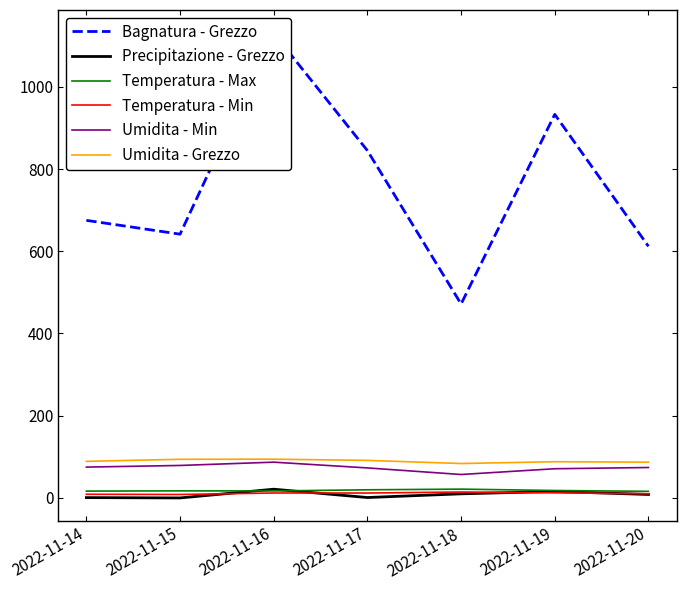

At which category does Umidita - Grezzo reach its first local peak?

2022-11-16